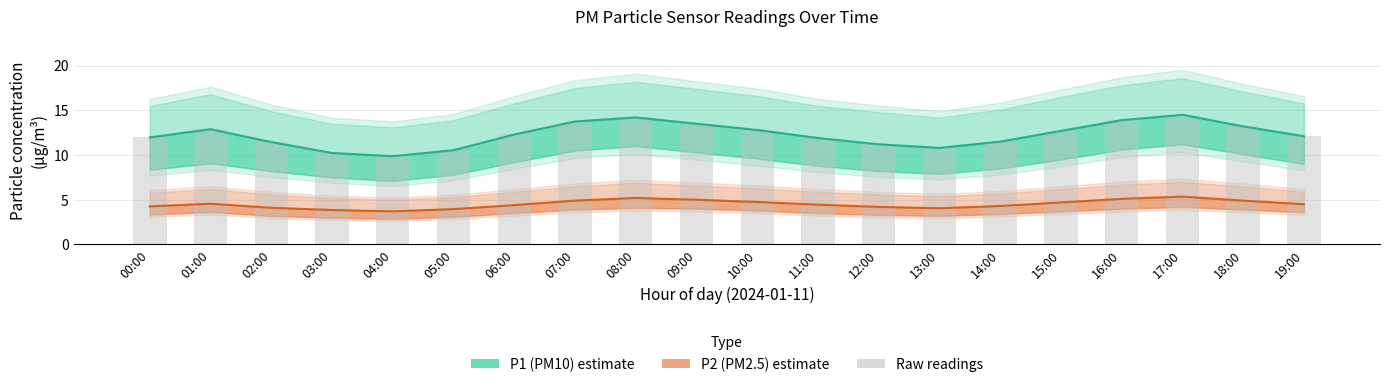

What is the greatest value displayed?

14.5